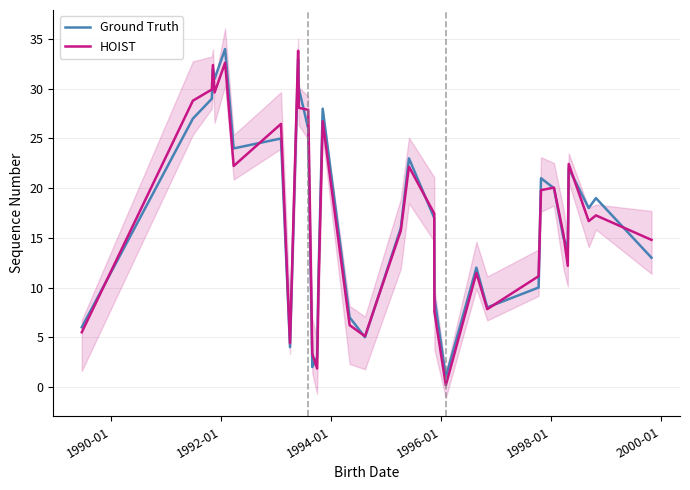

What is the highest value of the Ground Truth series?

34.0